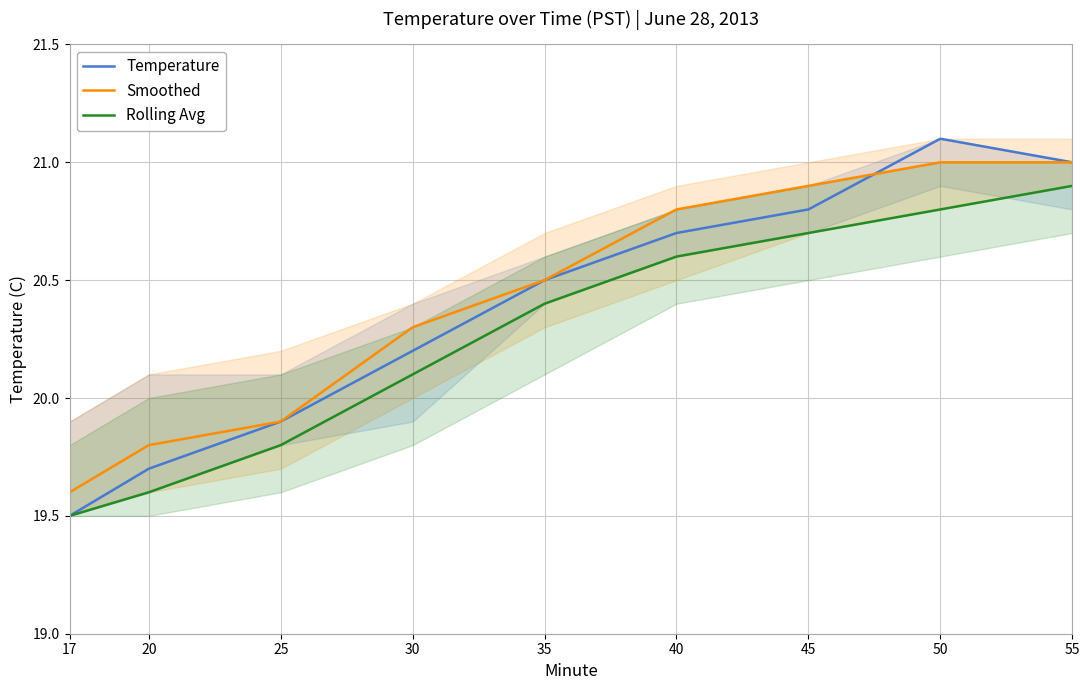

Between 45 and 50, which is larger?

50